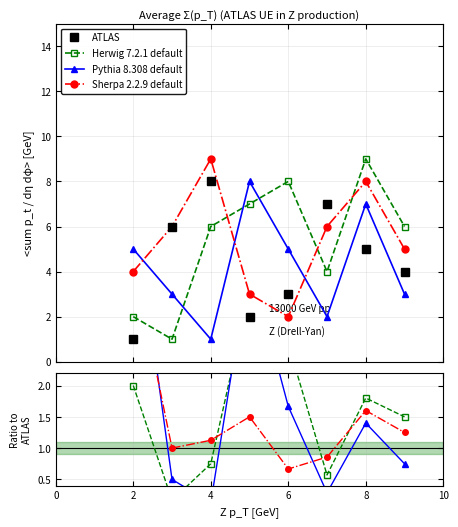

At which category does ATLAS reach its first local peak?

4